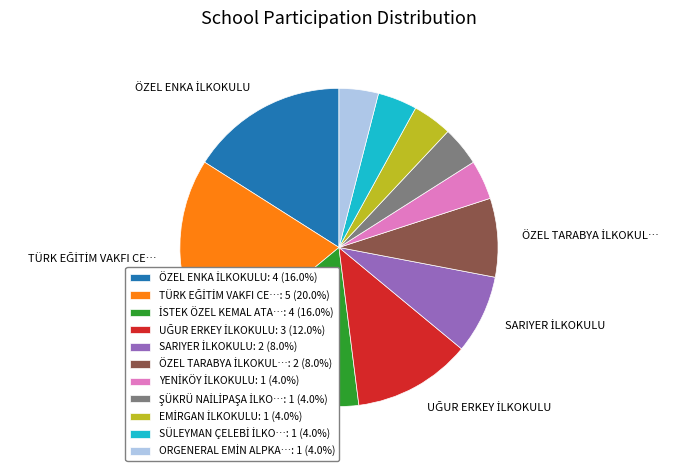

Is there a majority slice in this chart?

No